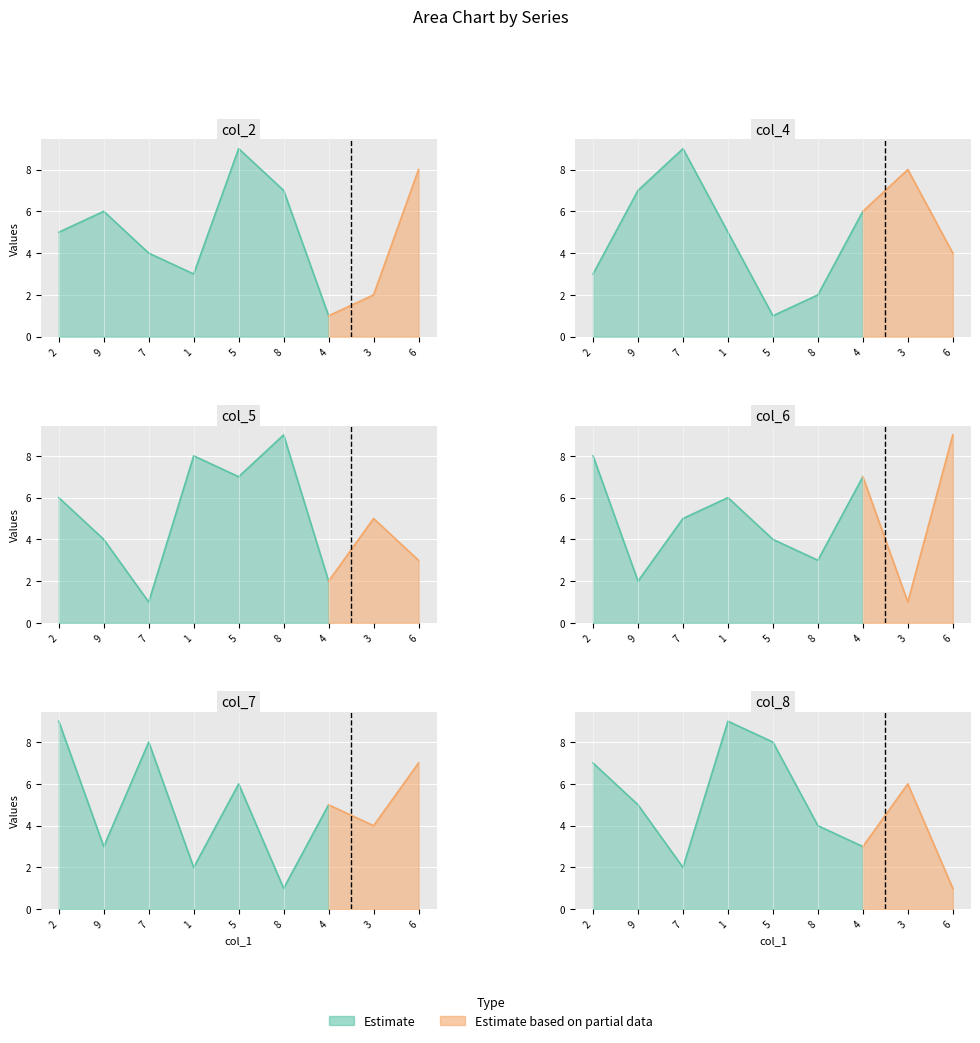

What position from the left is 5?

5